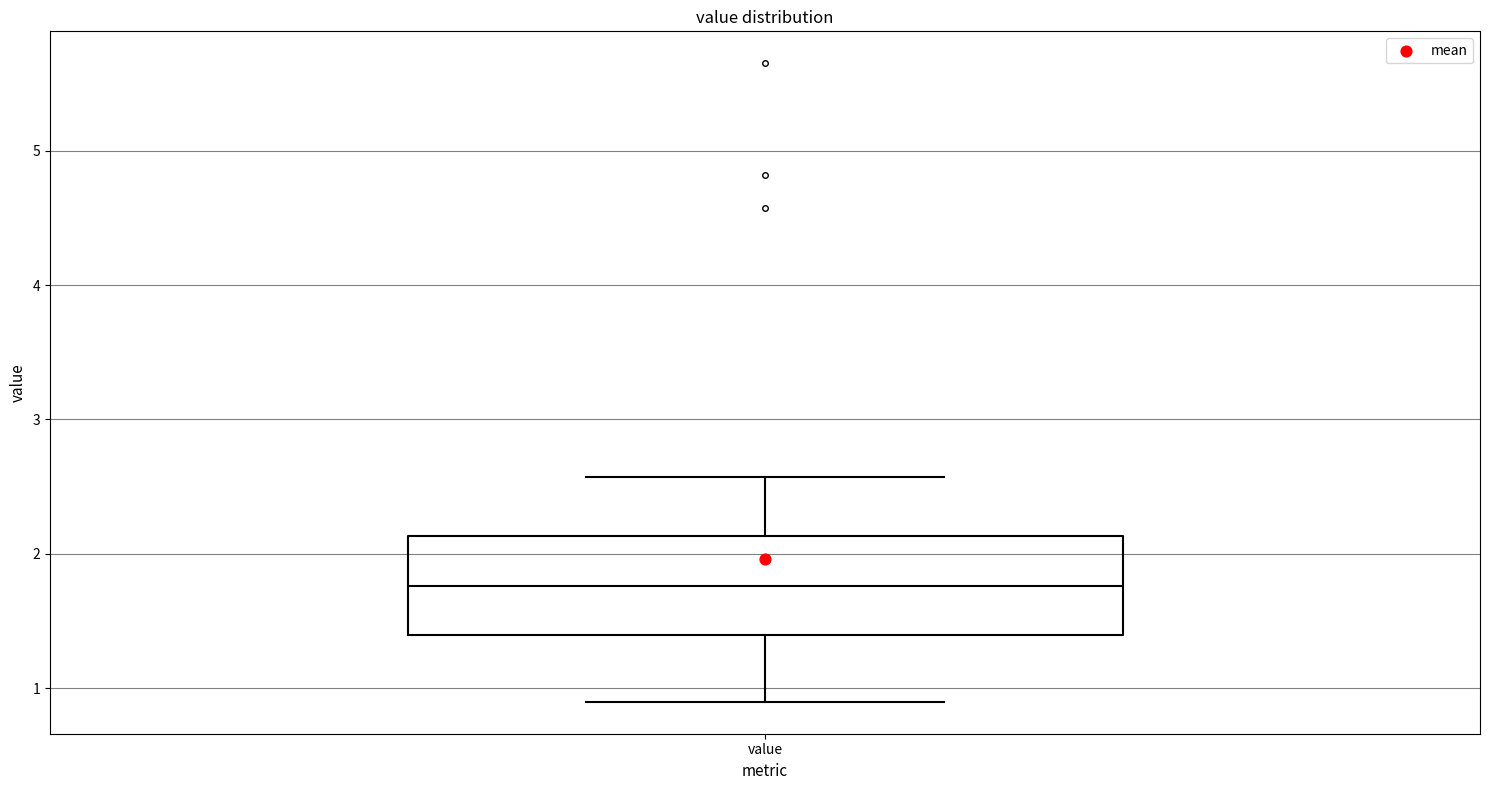

Where is the upper edge of the box for value on the y-axis? The values are not printed on the chart, so give them approximately, as read against the axis.

2.1